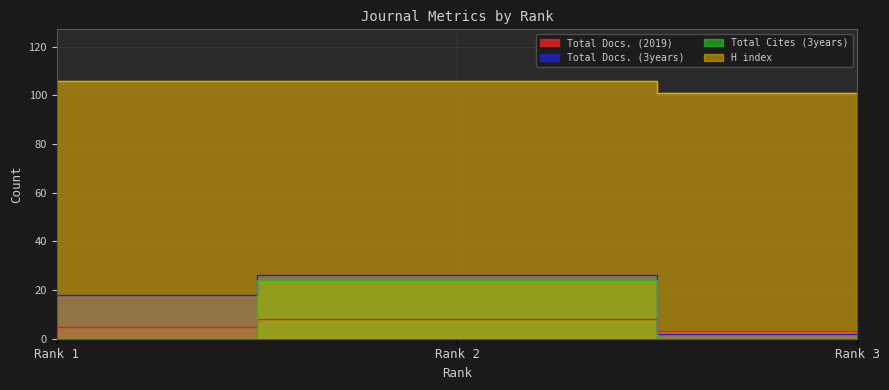

At how many categories does at least one series exceed 57?

3